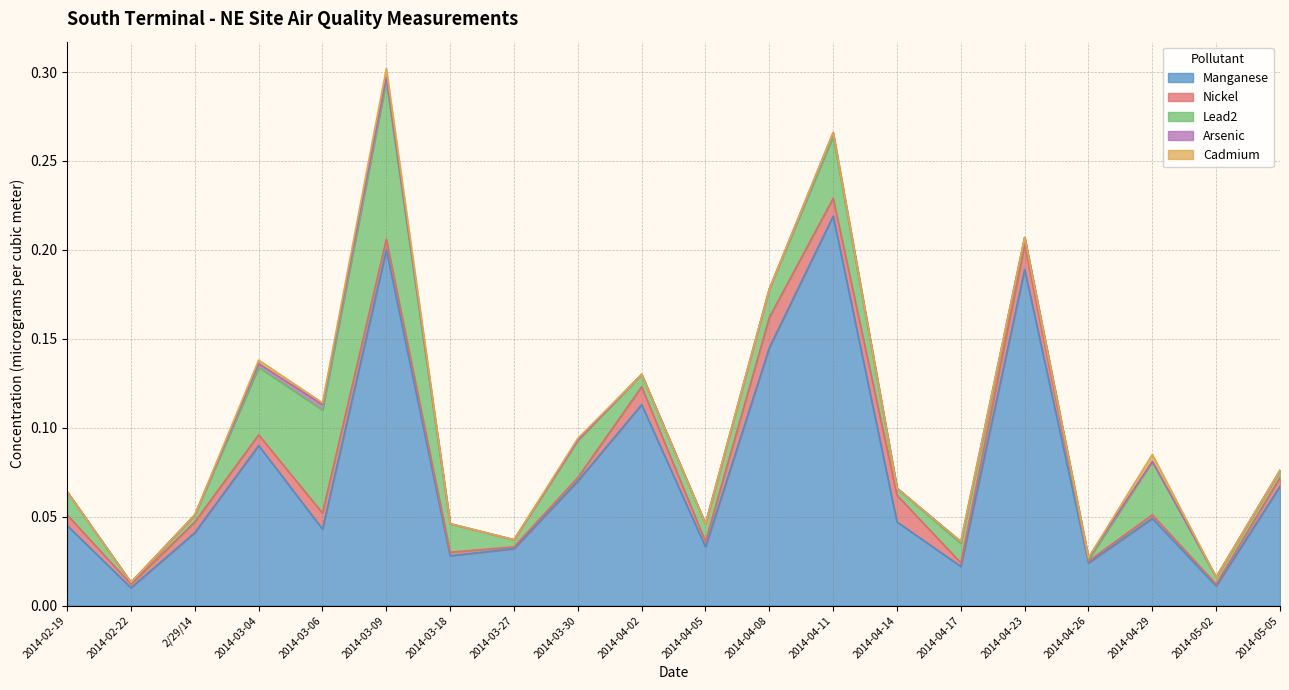

Between 2014-03-06 and 2014-04-05, which is larger?

2014-03-06